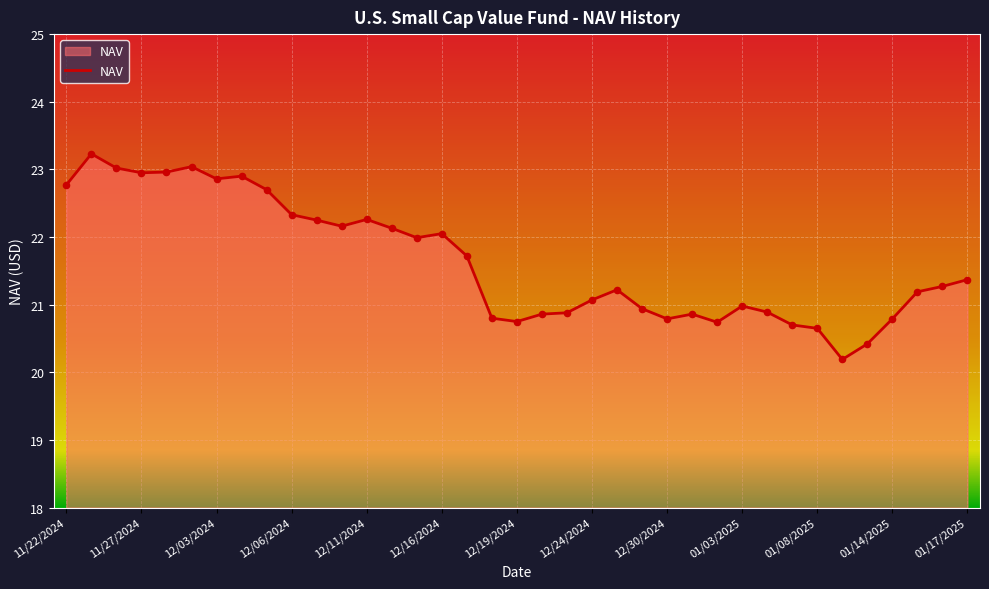

What is the maximum value shown in the chart?

23.2